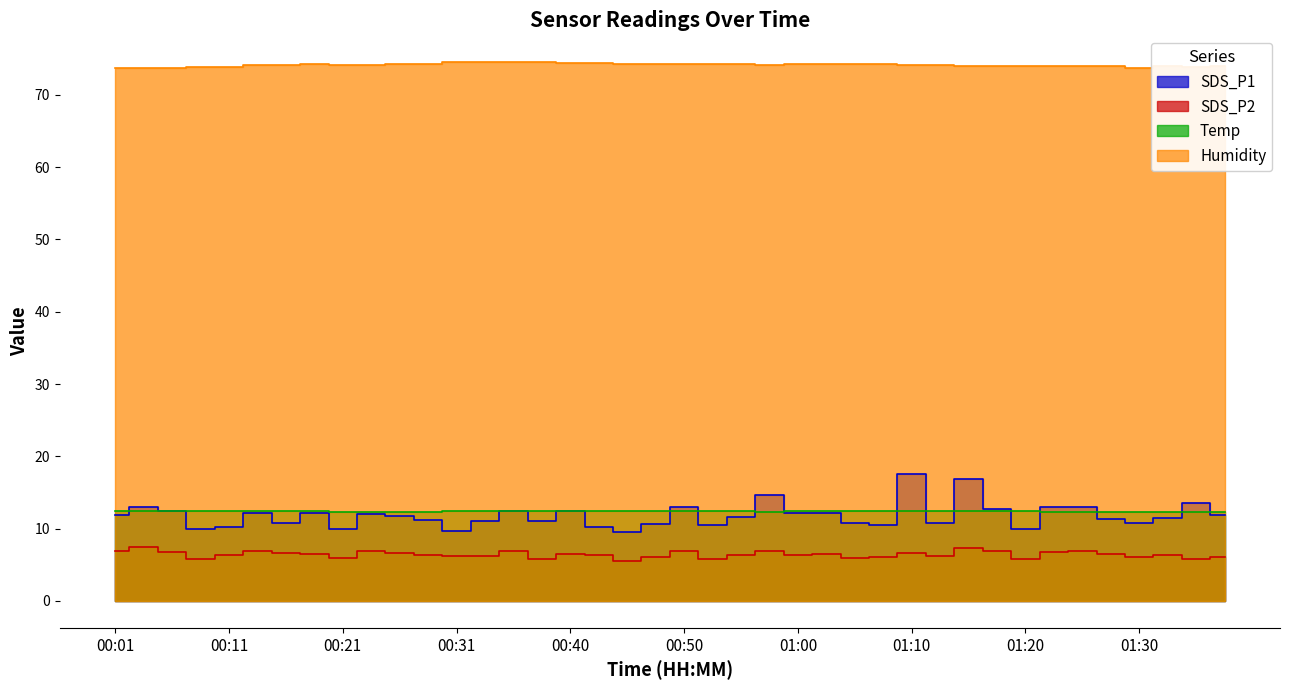

In Humidity, how many points are lower than both neighbors (excluding endpoints)?

3